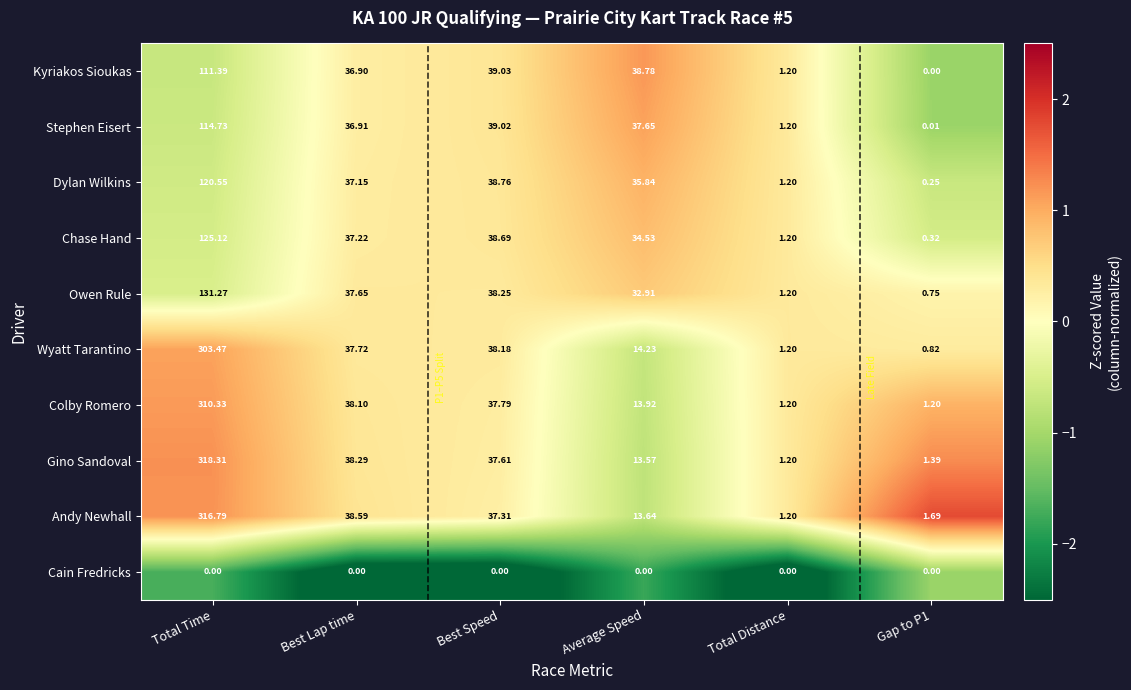

Which category has the highest value in the Dylan Wilkins series?

Total Time